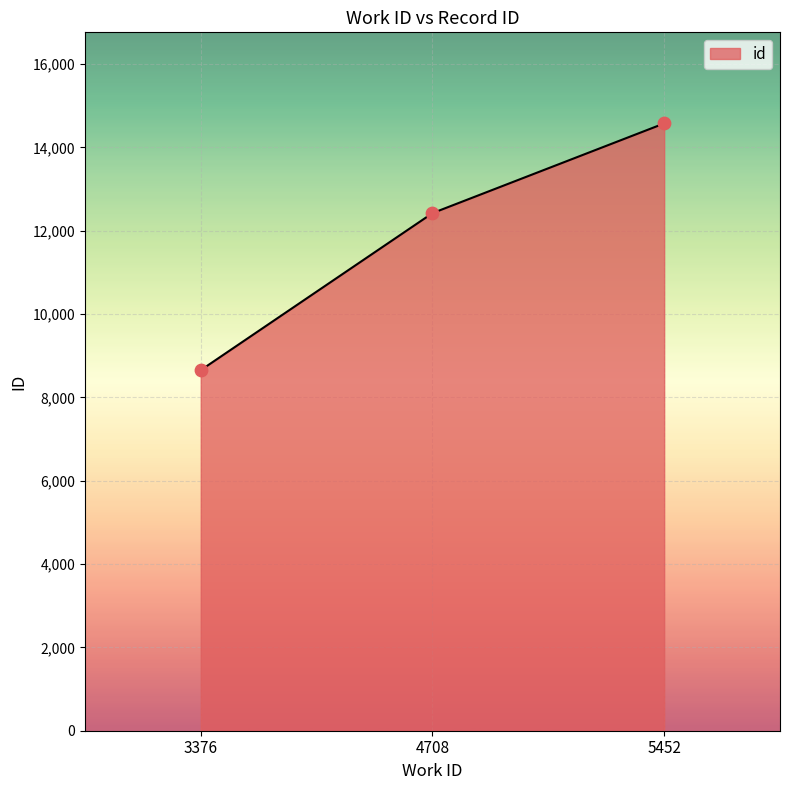

Approximately how many times larger is the value at 3376 compared to 5452?

0.6